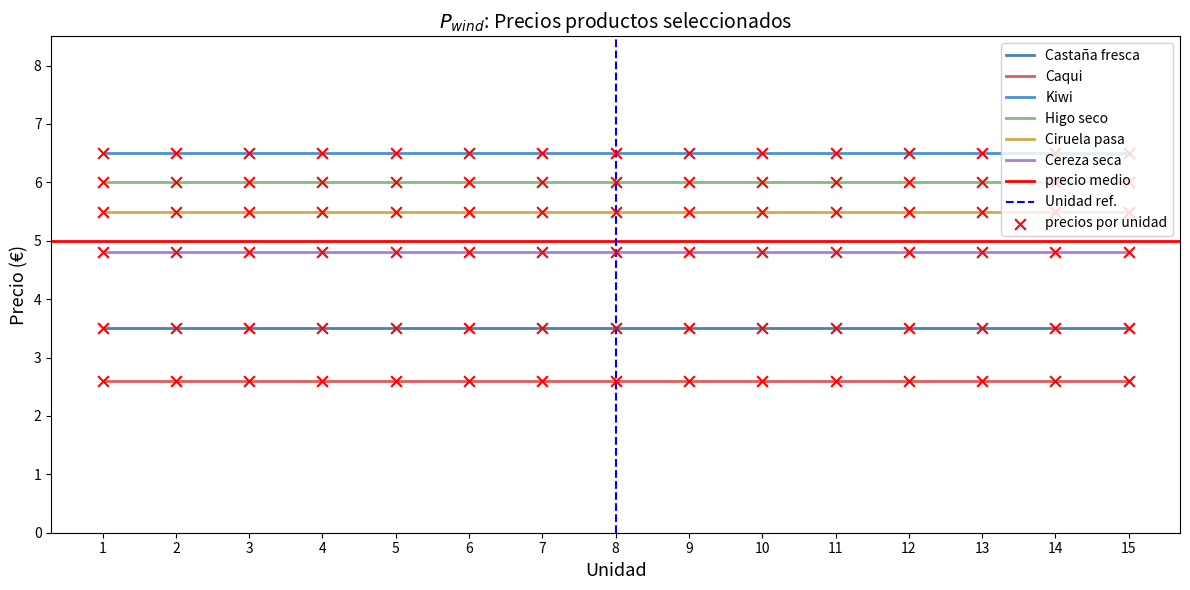

What are all the series names shown in the legend?

Castaña fresca, Caqui, Kiwi, Higo seco, Ciruela pasa, Cereza seca